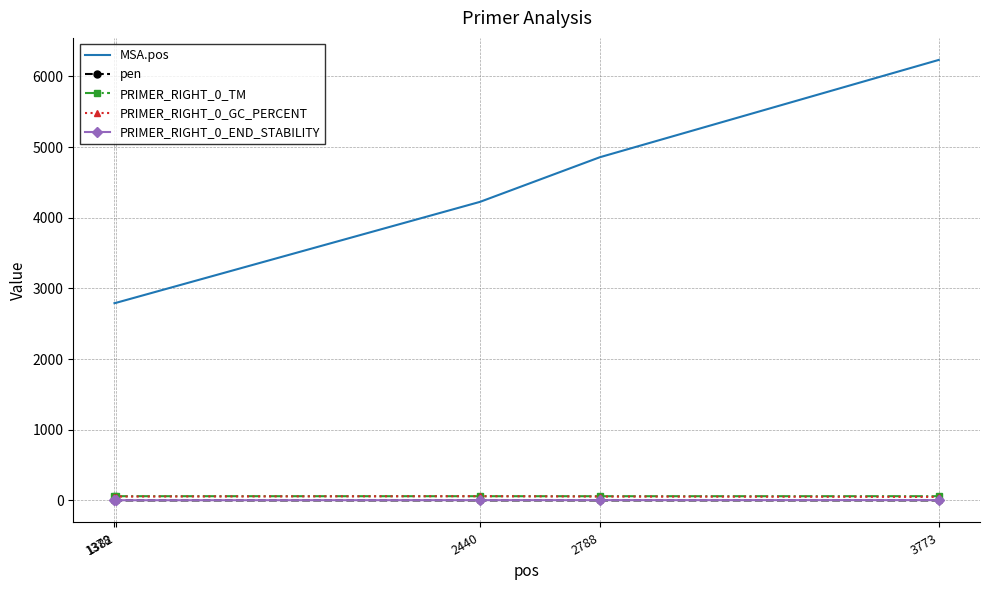

What is the minimum value for MSA.pos?

2791.0